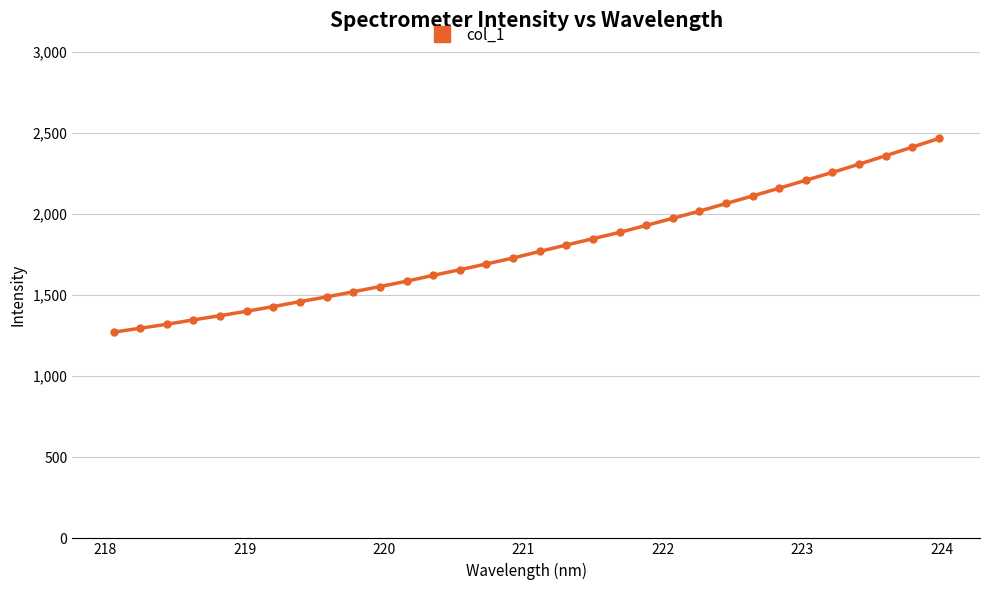

How many data points are less than 1769?

16